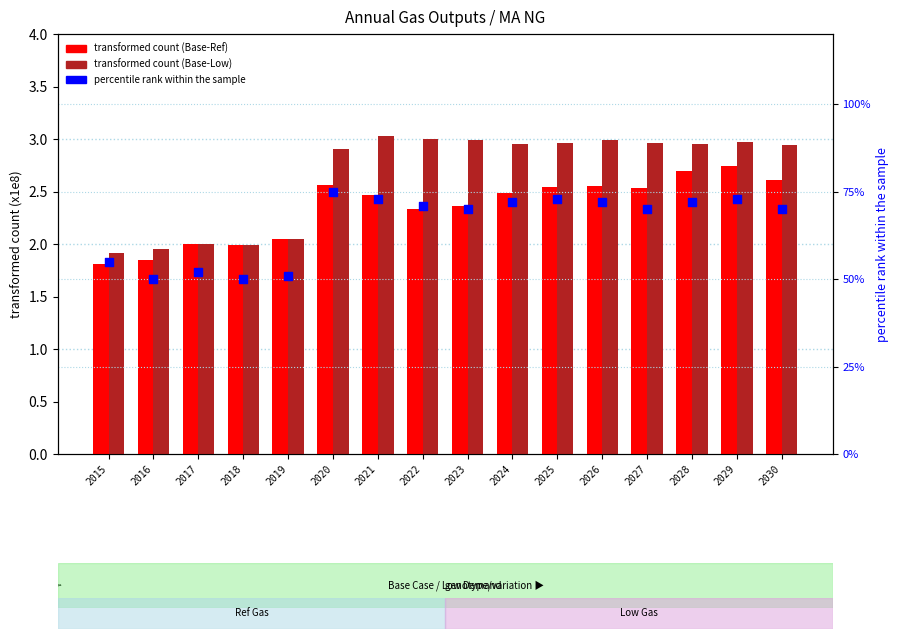

Which series has the largest Y range (max minus min)?

percentile rank within the sample